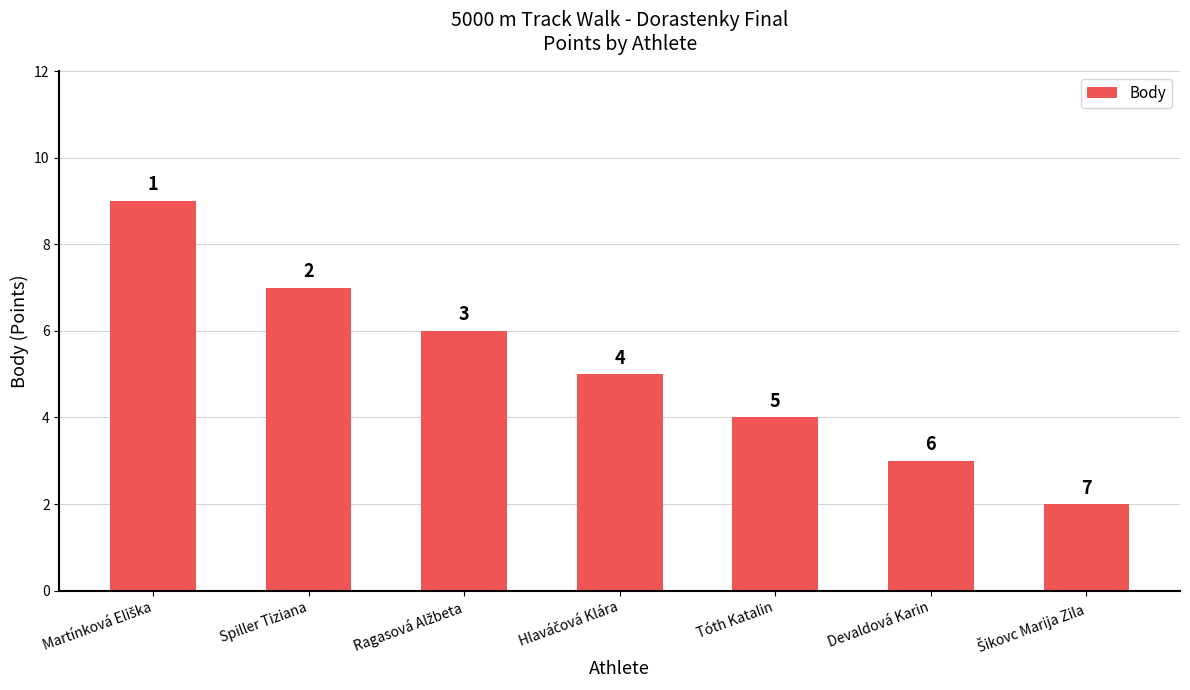

What is the maximum value shown in the chart?

9